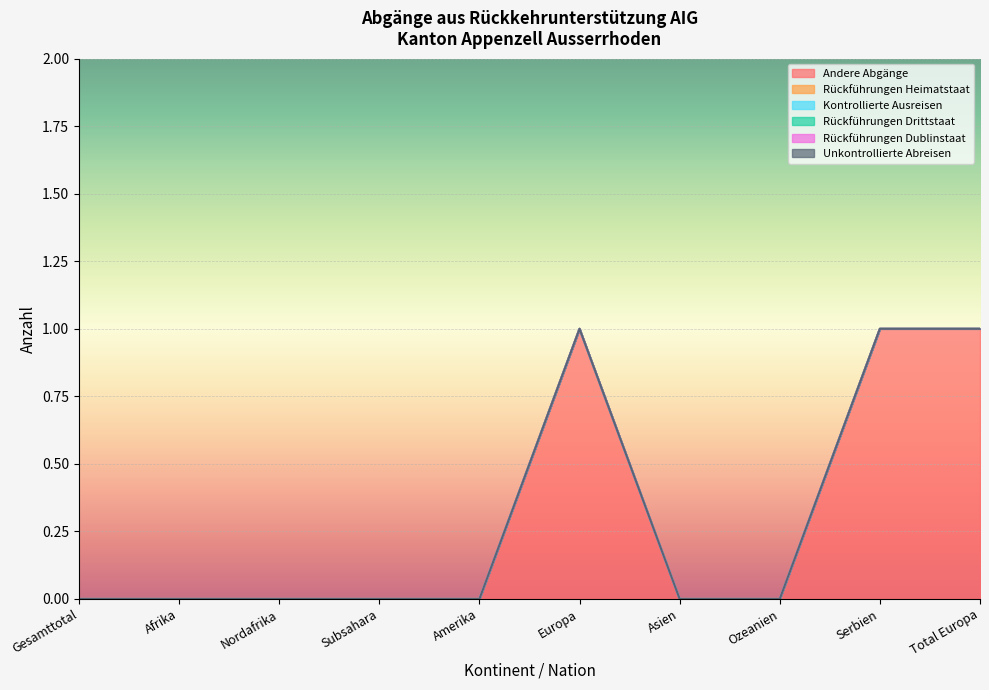

Count the number of data series in this chart.

6